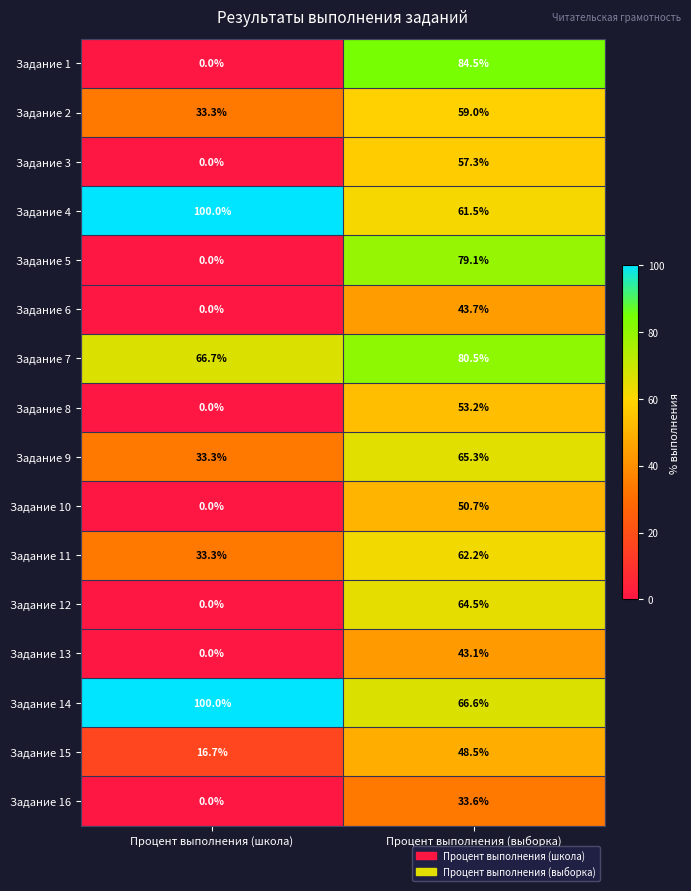

What is the sum of the Задание 5 values at Процент выполнения (школа) and Процент выполнения (выборка)?

79.1